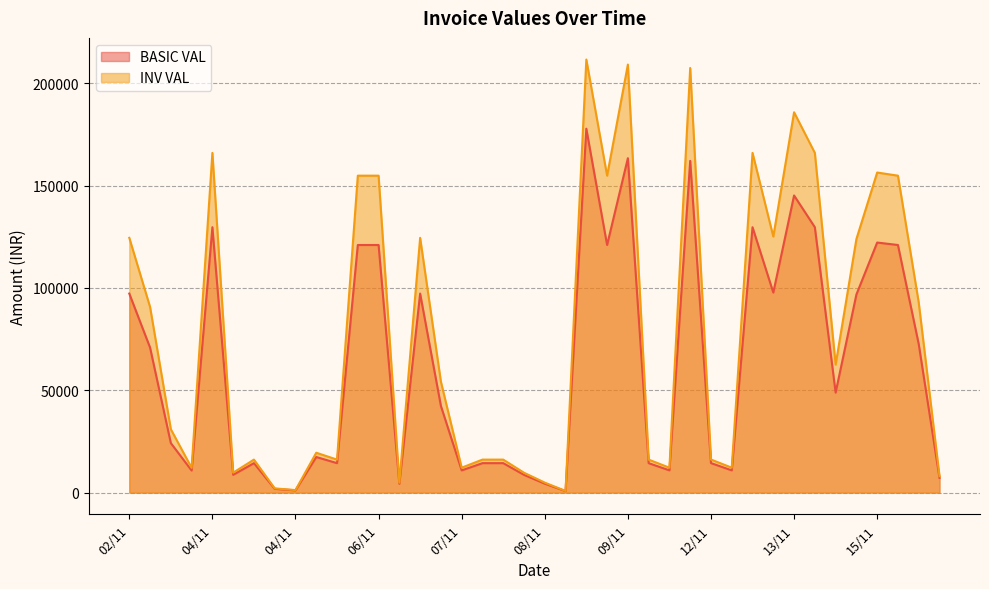

List the labels in order of INV VAL value, smallest first.

08/11, 04/11, 04/11, 06/11, 08/11, 15/11, 08/11, 04/11, 02/11, 07/11, 09/11, 12/11, 04/11, 05/11, 07/11, 08/11, 09/11, 12/11, 05/11, 02/11, 07/11, 14/11, 02/11, 15/11, 14/11, 02/11, 07/11, 13/11, 06/11, 06/11, 09/11, 15/11, 15/11, 04/11, 13/11, 14/11, 13/11, 12/11, 09/11, 09/11